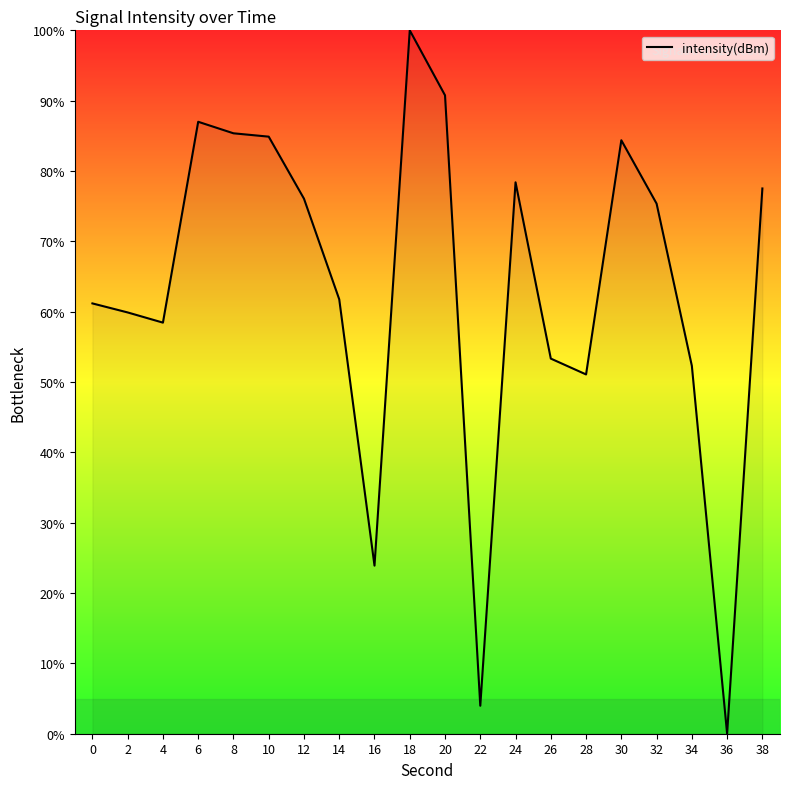

What is the difference between the values at 4 and 26?

5.1